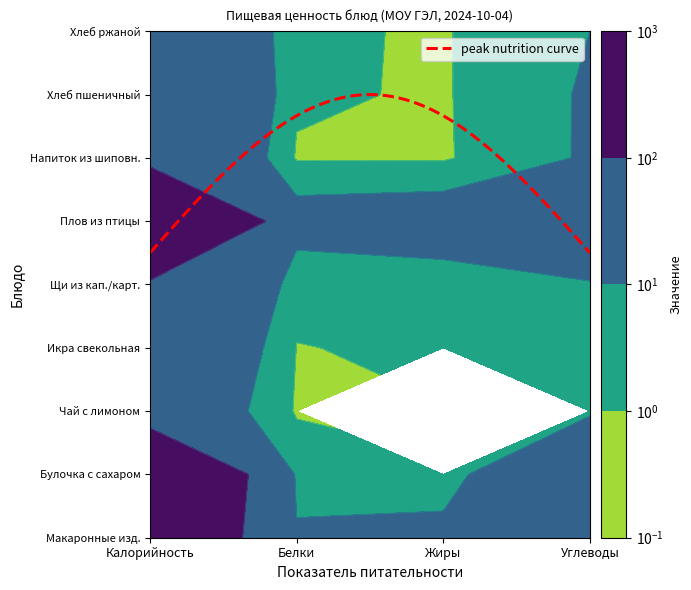

What is the difference between the maximum and minimum values in the Икра свекольная series?

40.4